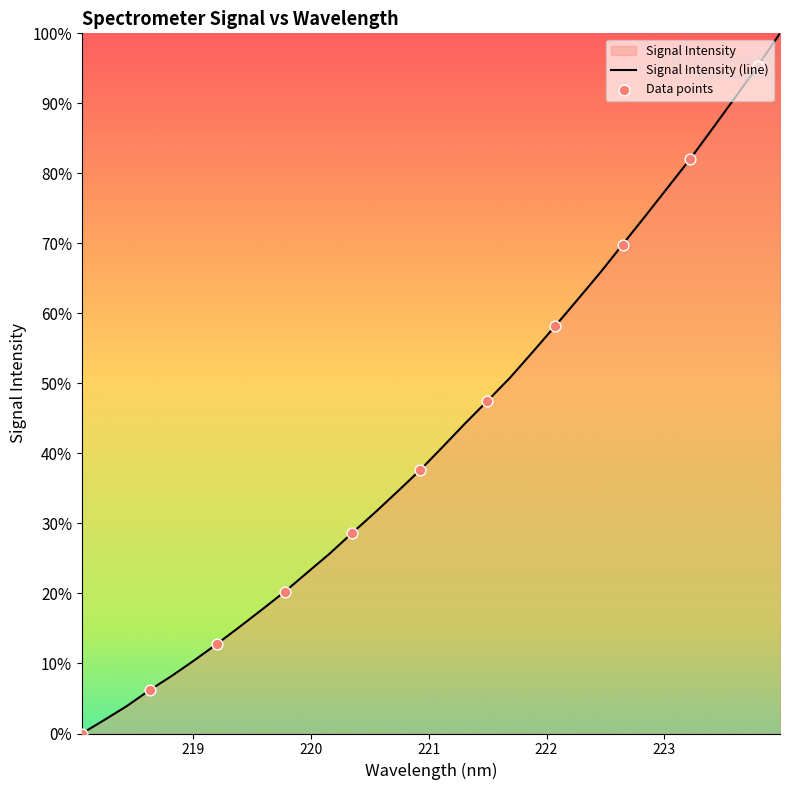

What is the maximum value shown in the chart?

100.0